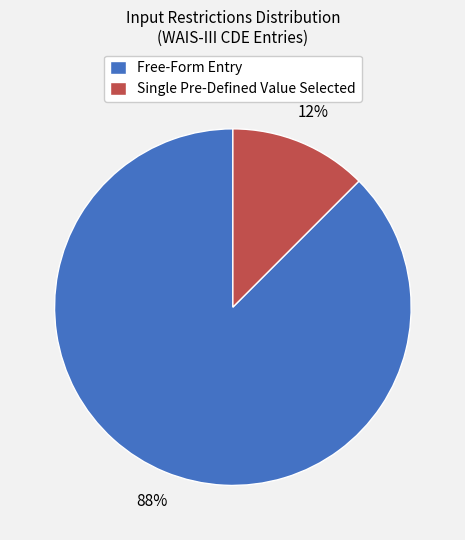

Which slice is the largest?

Free-Form Entry